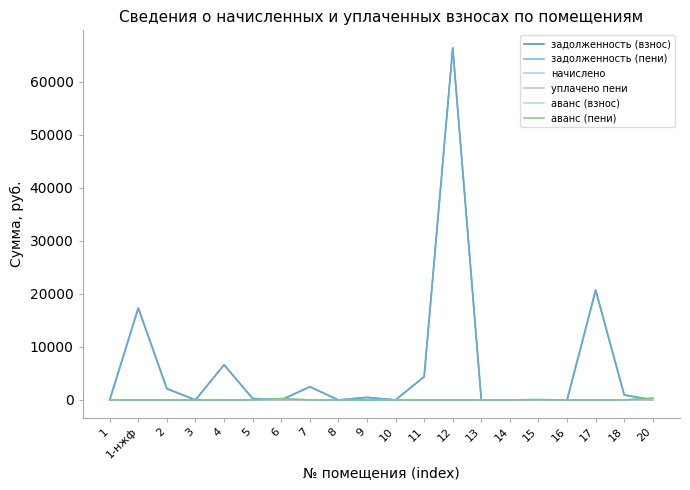

List the series in order of their peak value, highest first.

задолженность (взнос), задолженность (пени), аванс (взнос), аванс (пени), начислено, уплачено пени